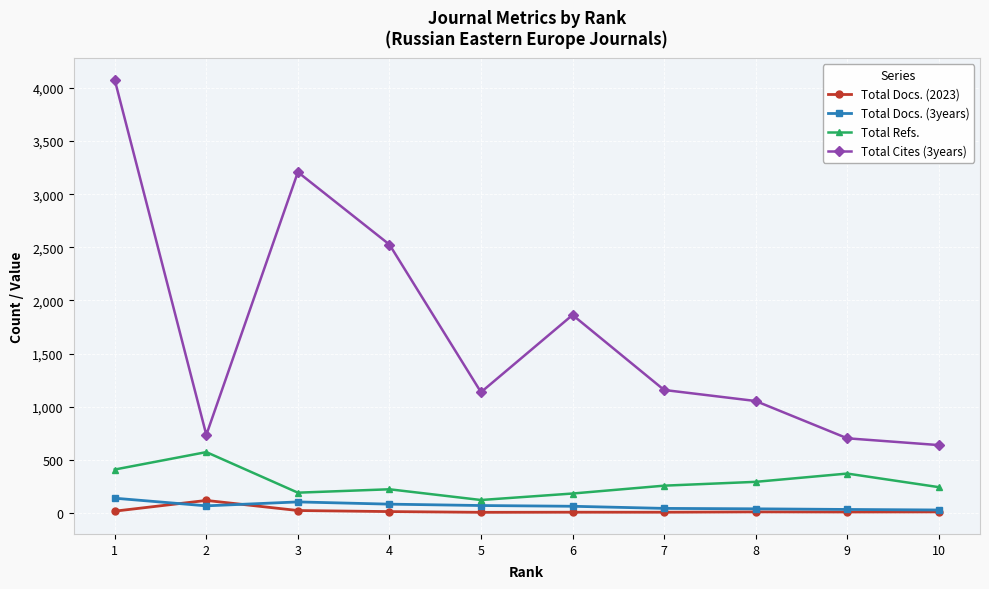

True or false: Total Refs. and Total Cites (3years) cross at least once.

False